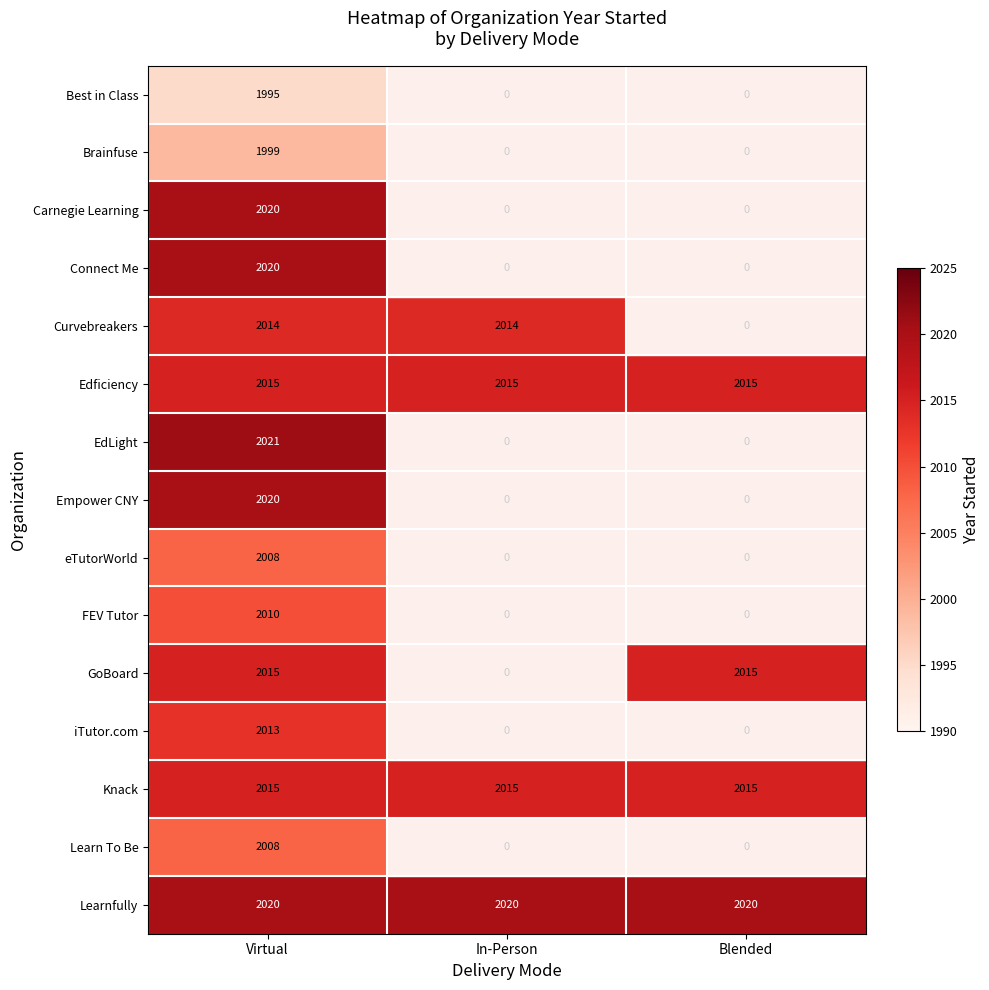

At which category is the sum across all series the highest?

Virtual